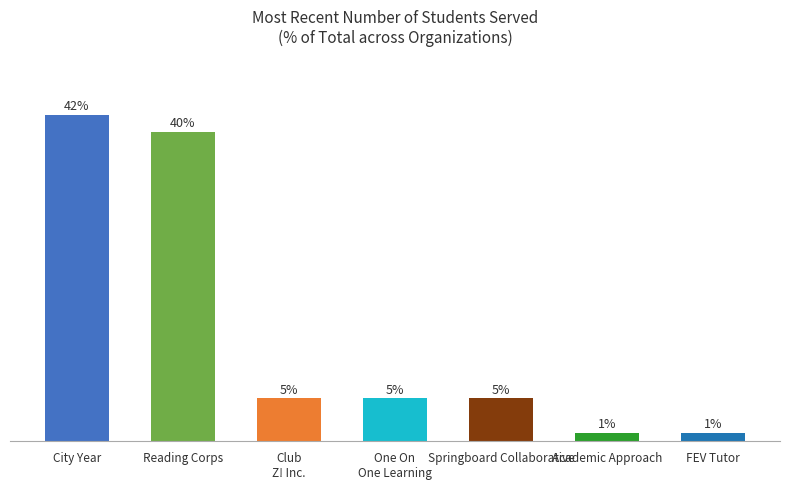

What is the sum of the values at One On
One Learning and City Year?

47.3